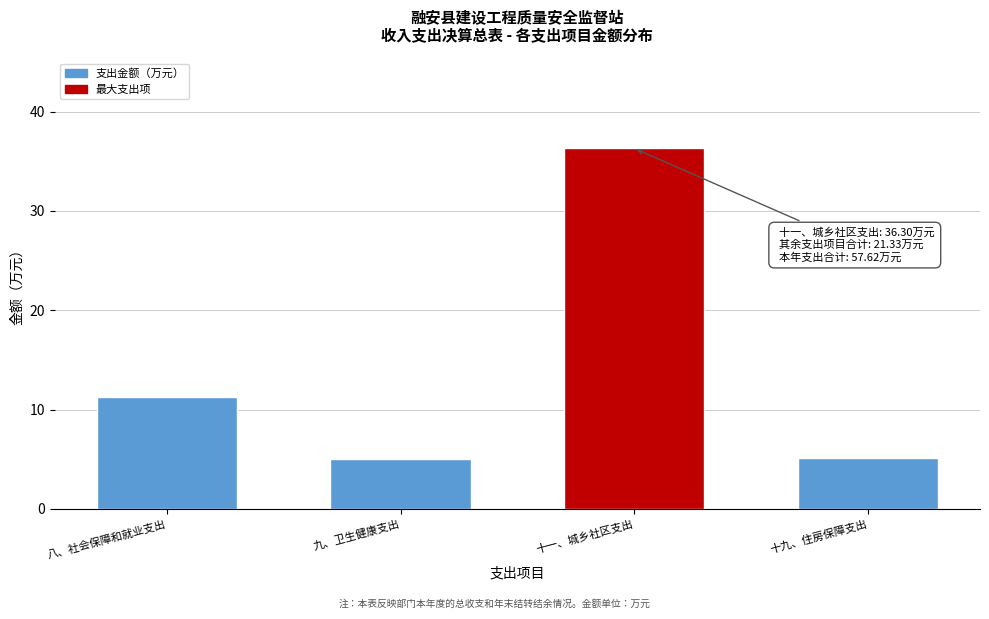

The chart shows a value of 5.0 at 九、卫生健康支出. True or false?

True